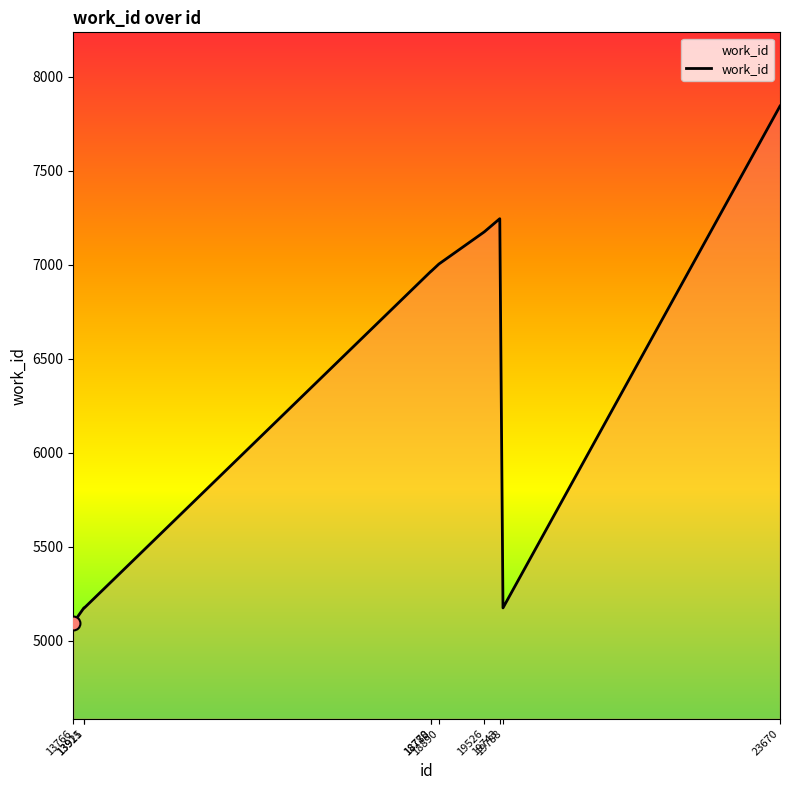

Approximately how many times larger is the value at 13766 compared to 18780?

0.7